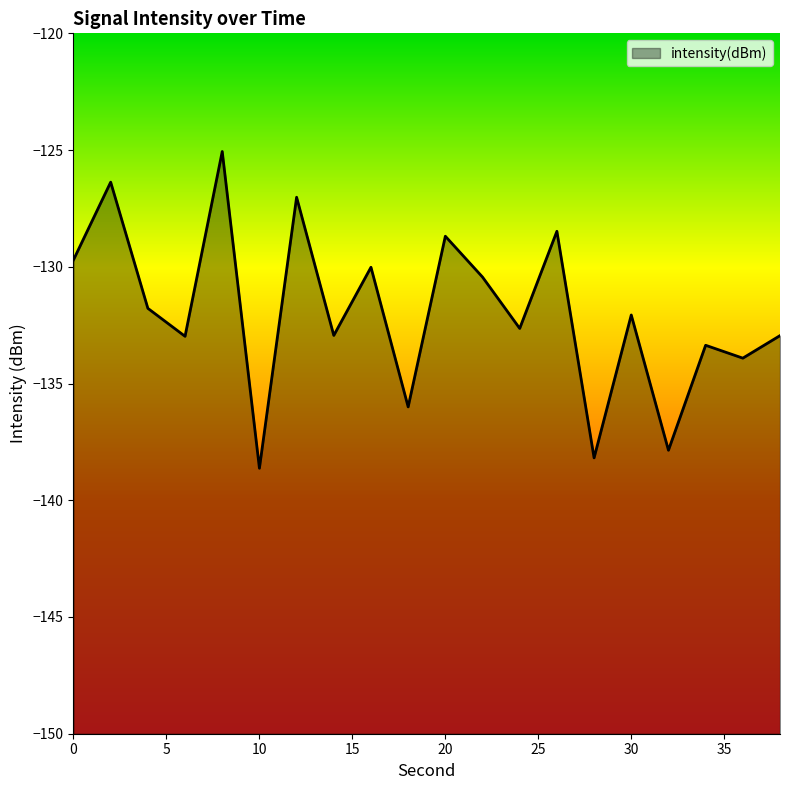

Reading left to right, what are all the values shown in this chart?

0=-129.7	2=-126.4	4=-131.8	6=-133.0	8=-125.1	10=-138.6	12=-127.0	14=-132.9	16=-130.0	18=-136.0	20=-128.7	22=-130.4	24=-132.6	26=-128.5	28=-138.2	30=-132.1	32=-137.9	34=-133.4	36=-133.9	38=-132.9